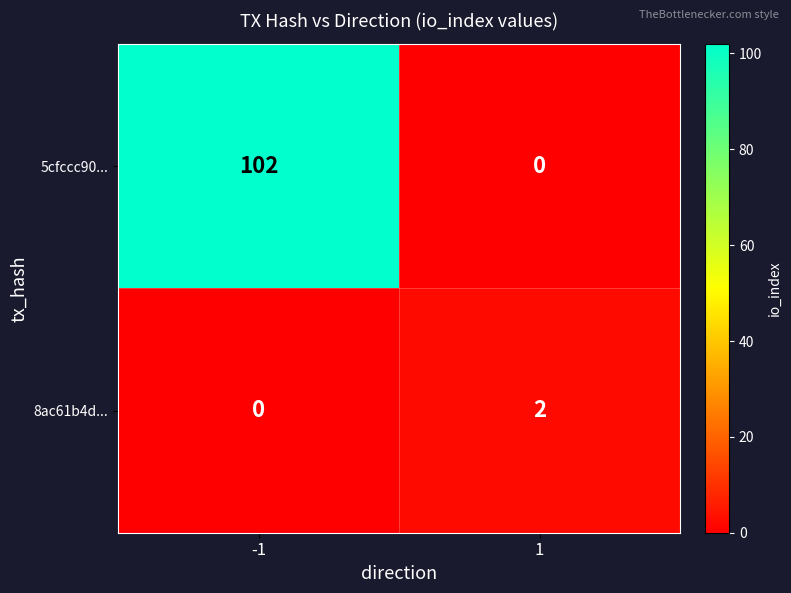

What is the difference between the 5cfccc90... values at -1 and 1?

102